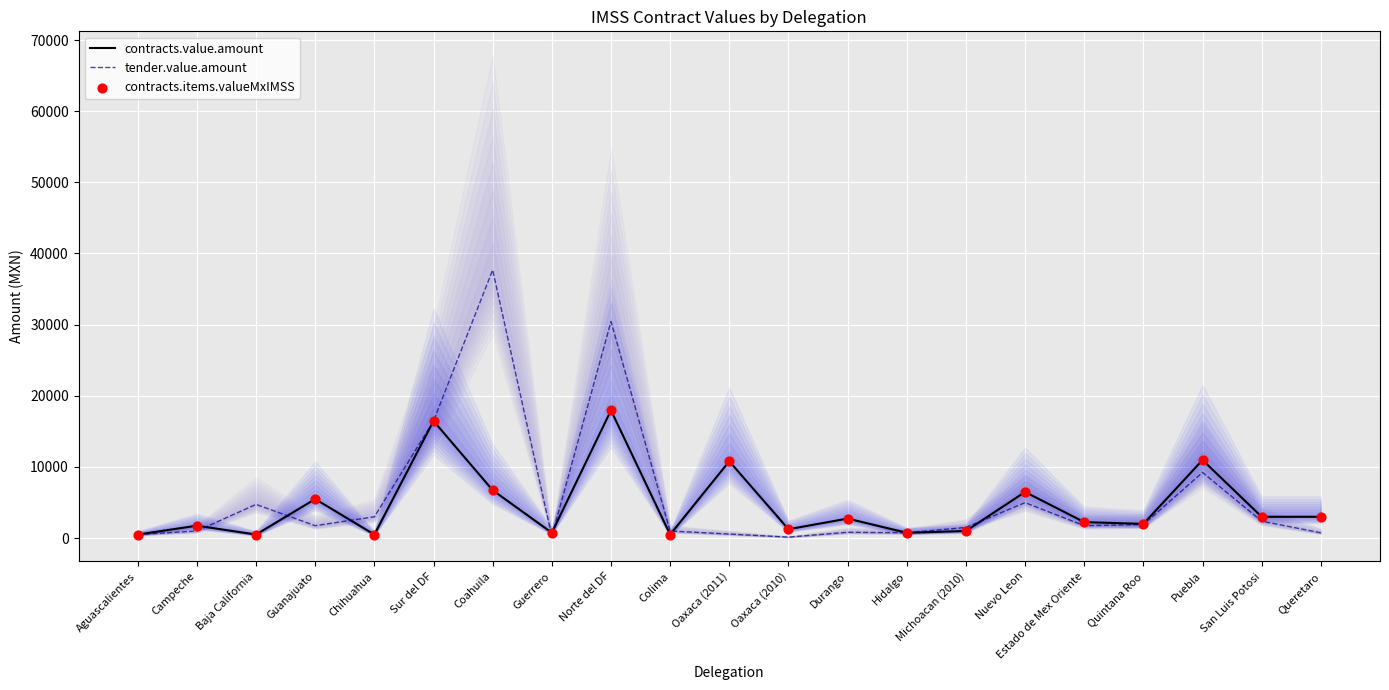

At how many categories does at least one series exceed 27918?

2